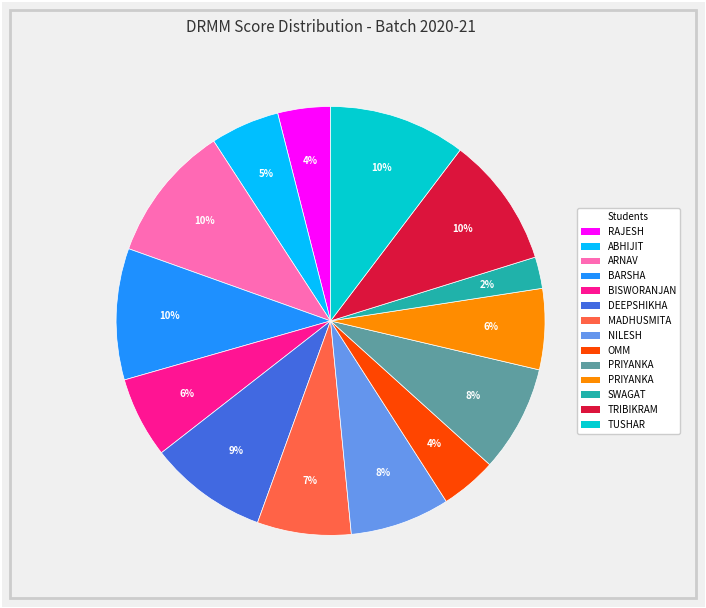

To the nearest percent, what is the difference between the largest and smallest slice percentages?

8%